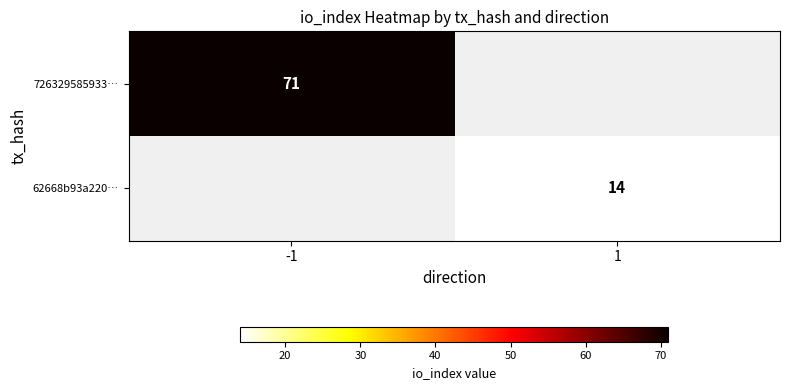

Is it true that 62668b93a220… equals 14 at 1?

True